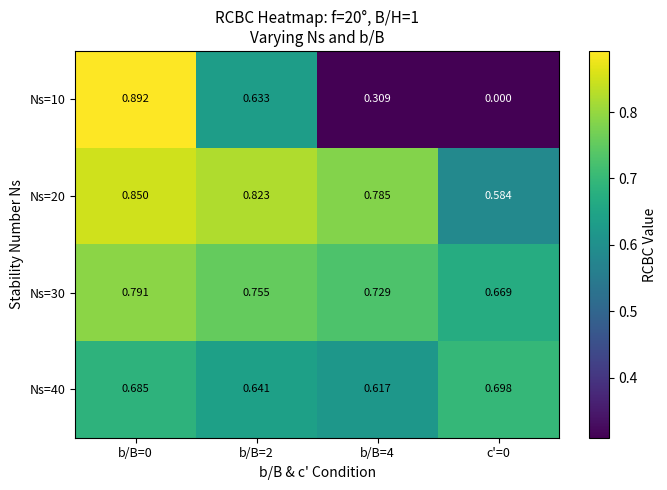

Which label corresponds to the smallest value in the chart?

c'=0